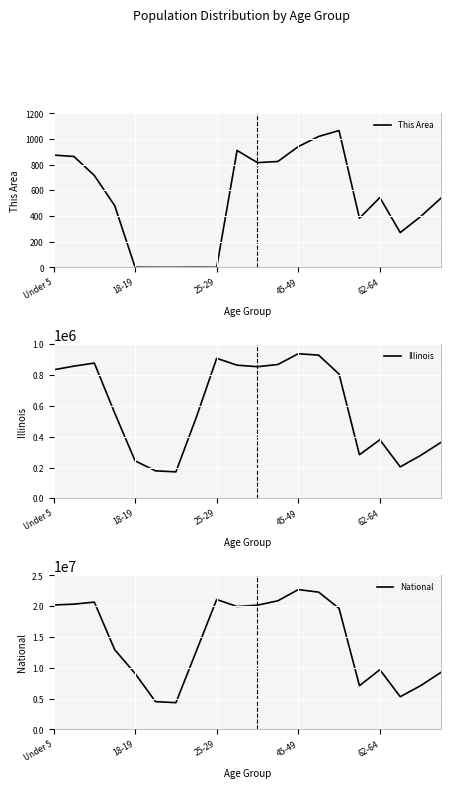

True or false: This Area and National intersect in this chart.

False